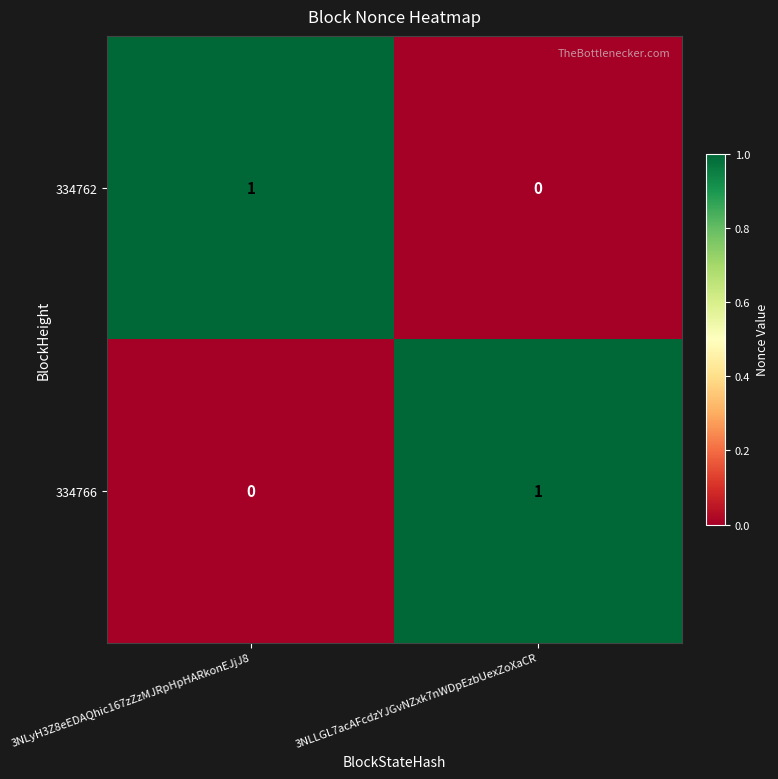

What is the difference between the highest and lowest values at 3NLLGL7acAFcdzYJGvNZxk7nWDpEzbUexZoXaCR?

1